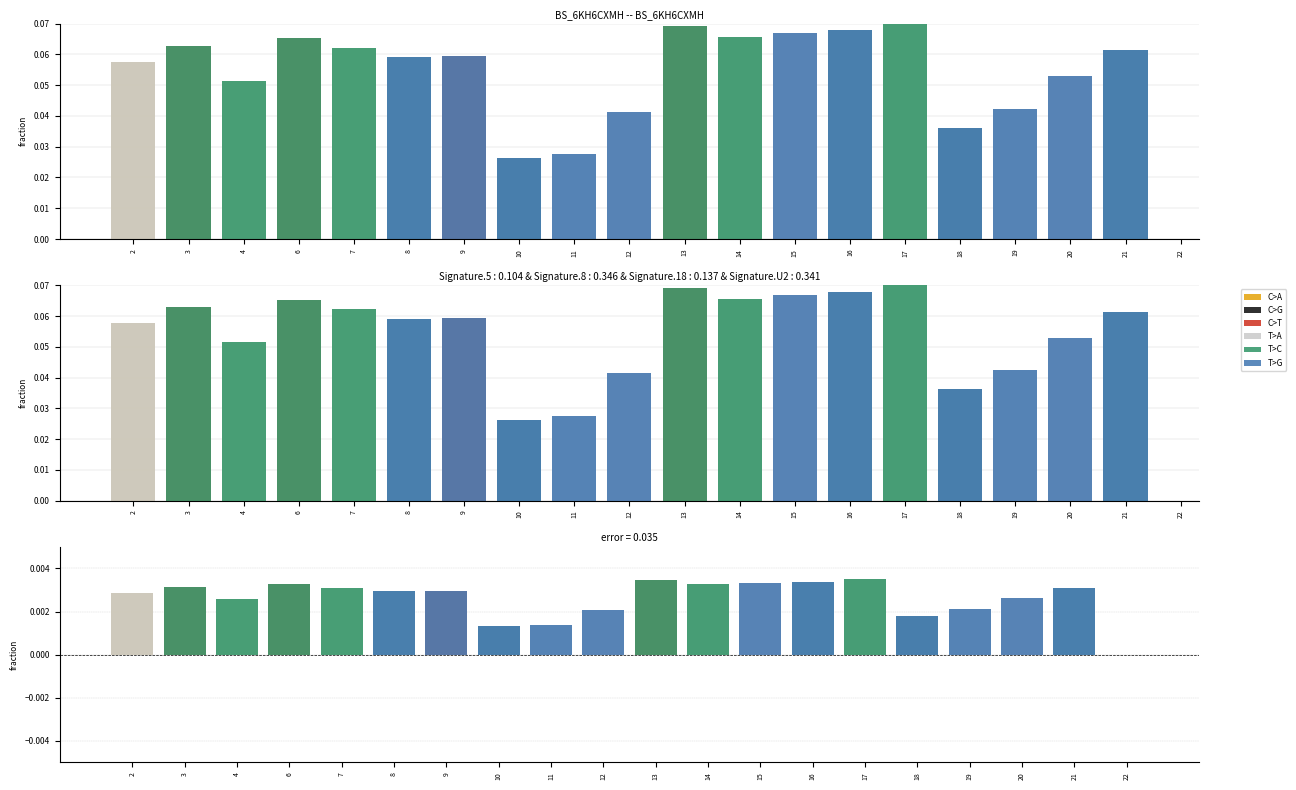

The value of C>G at 6 is 0.0. True or false?

True